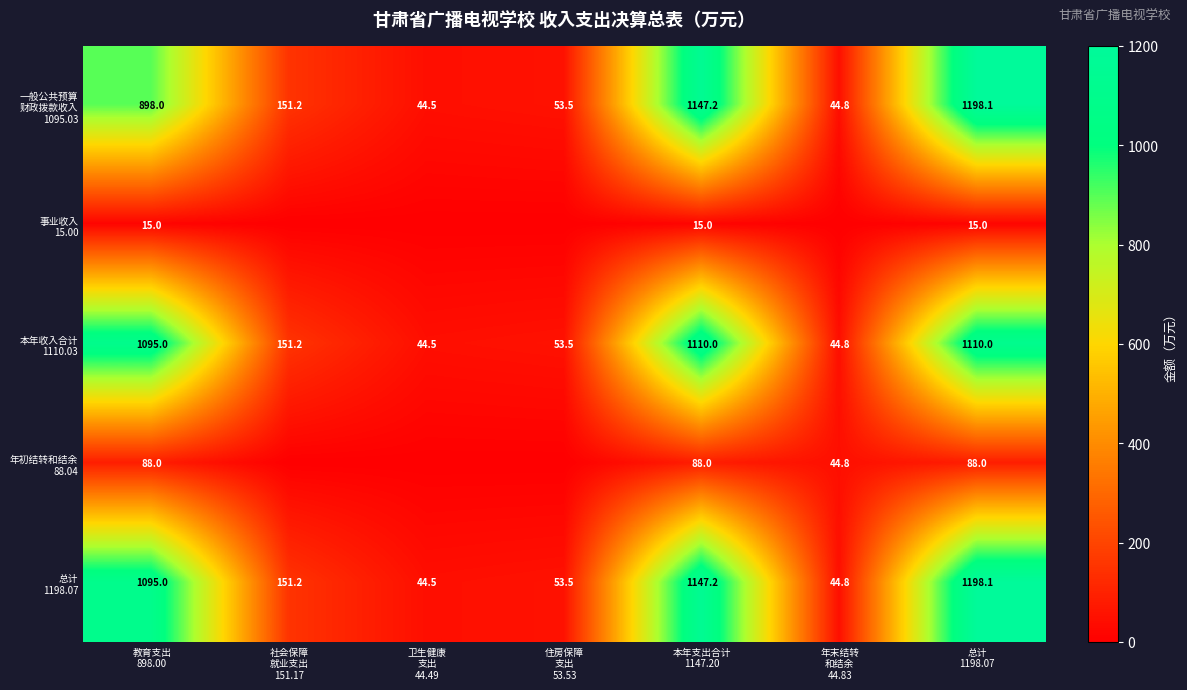

At which label does 年初结转和结余 88.04 reach its peak?

教育支出 898.00